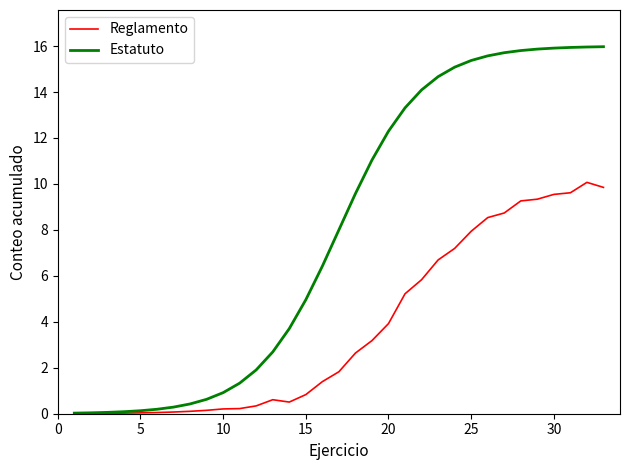

At how many categories does at least one series exceed 10?

15